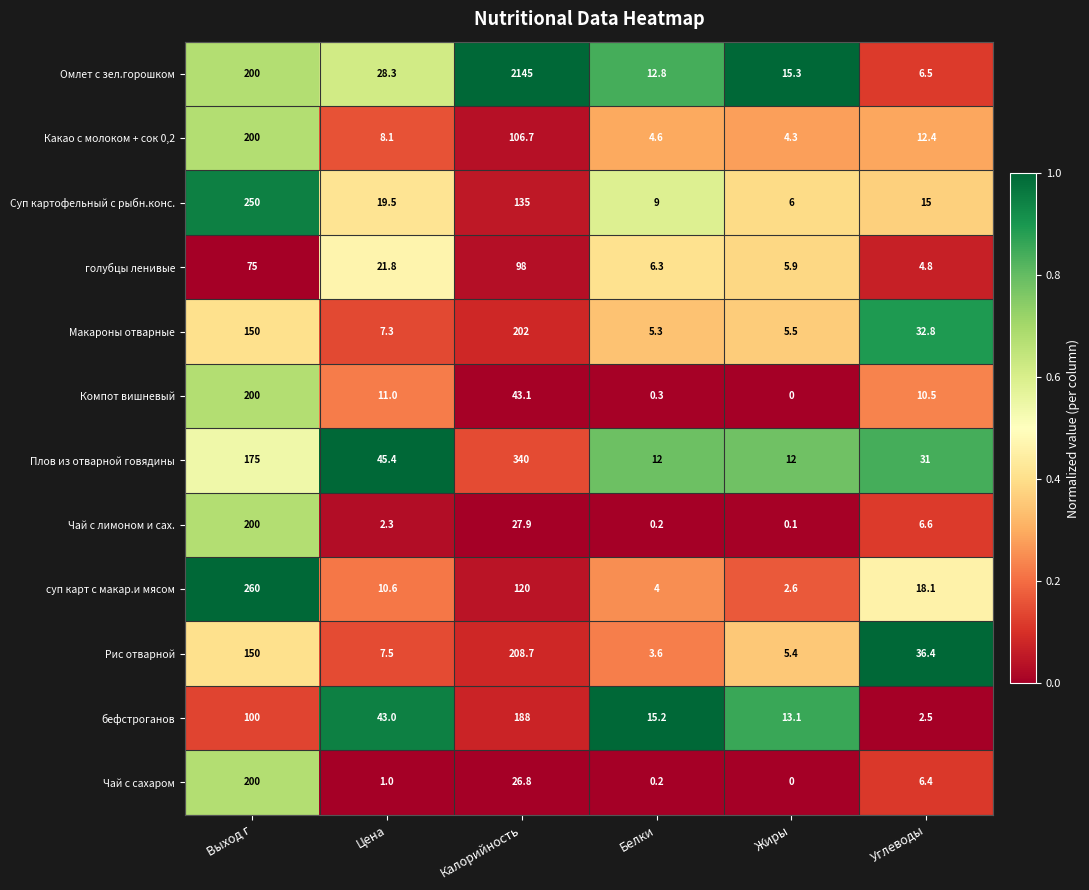

At which label is Какао с молоком + сок 0,2 closest to 102?

Калорийность